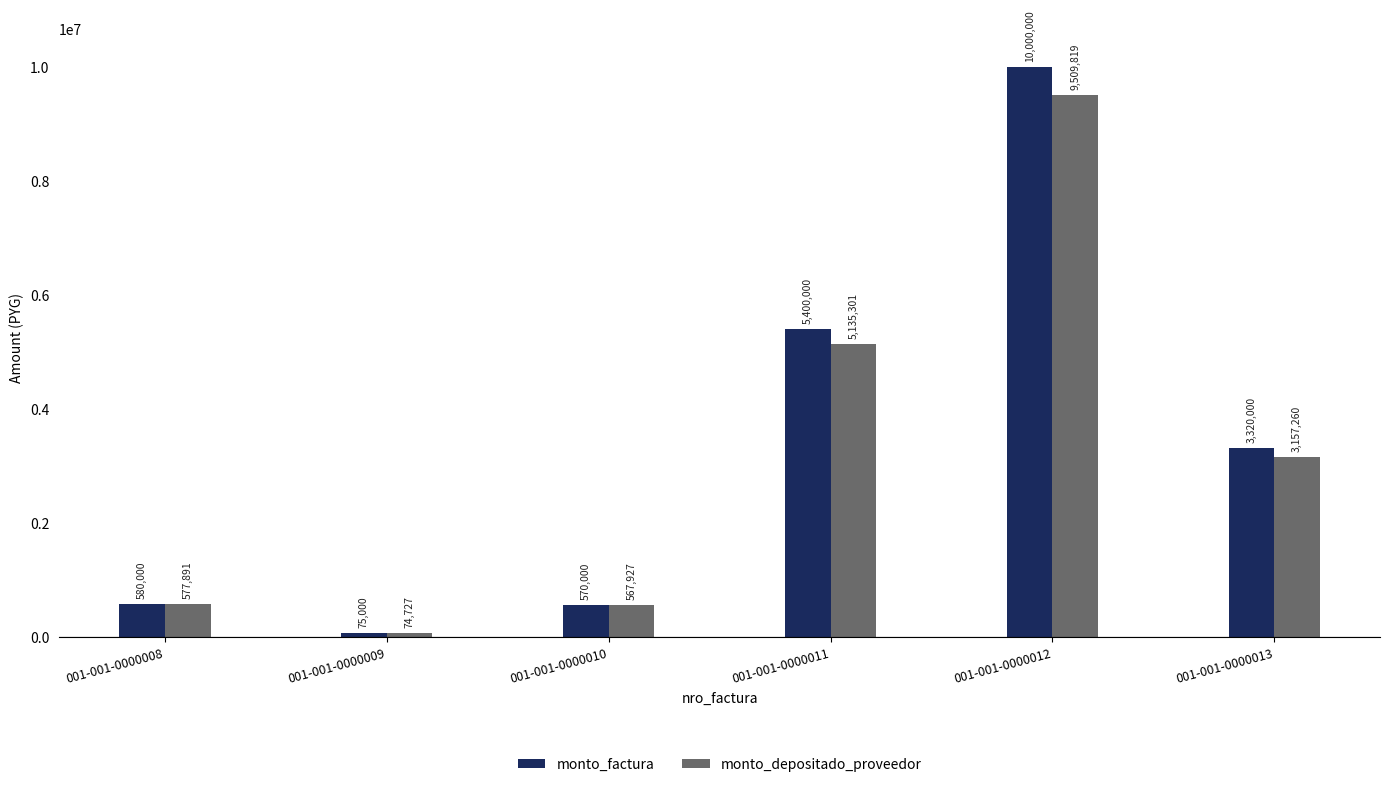

What is the approximate value of monto_depositado_proveedor at 001-001-0000013?

3157260